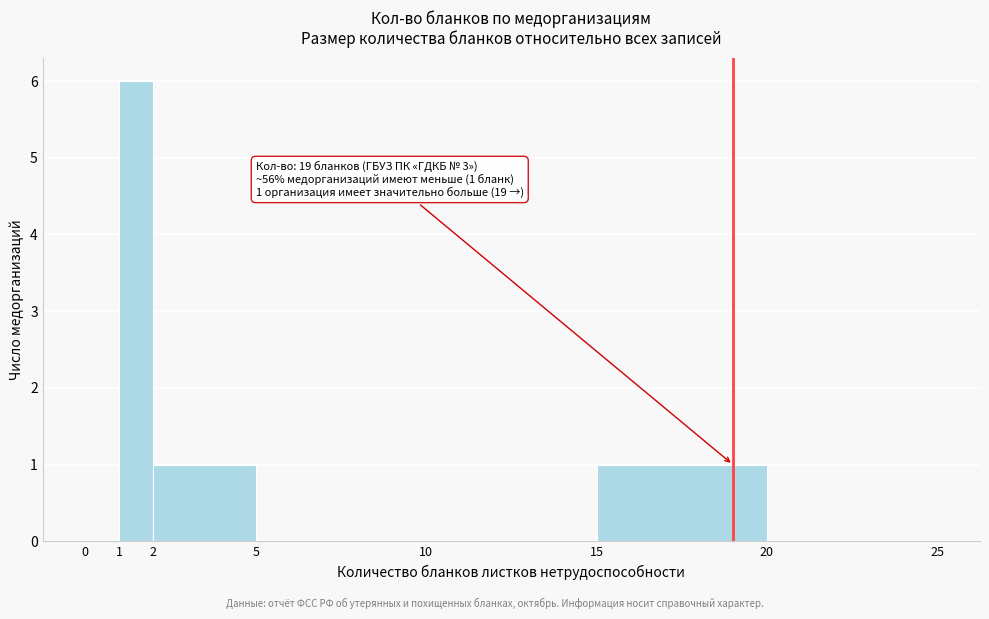

Over which range of the x-axis is the bar tallest?

1 to 2